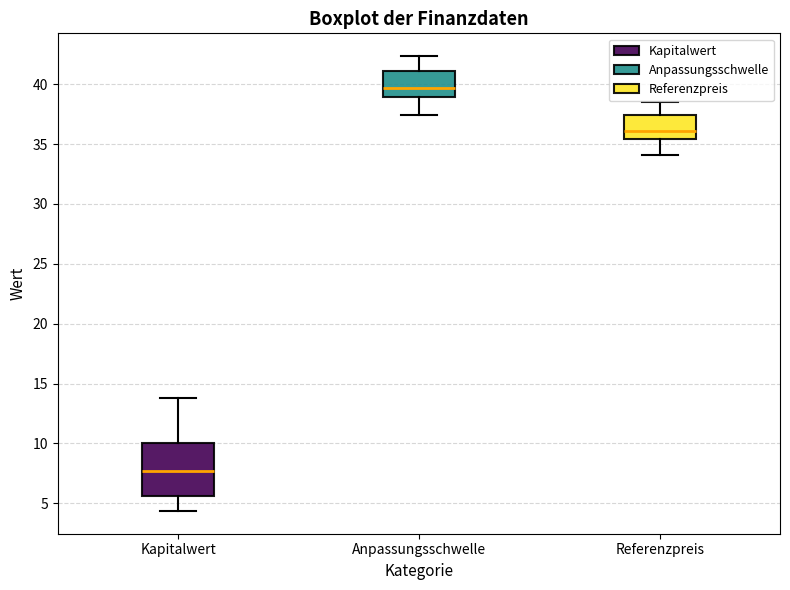

Reading left to right, transcribe this box plot: for each box, give where its median line is, the range the box spans, and where its two whiskers end, as read against the y-axis. The values are not printed on the chart, so give them approximately, as read against the axis.

Kapitalwert: median 7.5, box 5.5 to 10.0, whiskers 4.5 to 14.0
Anpassungsschwelle: median 39.5, box 39.0 to 41.0, whiskers 37.5 to 42.5
Referenzpreis: median 36.0, box 35.5 to 37.5, whiskers 34.0 to 38.5